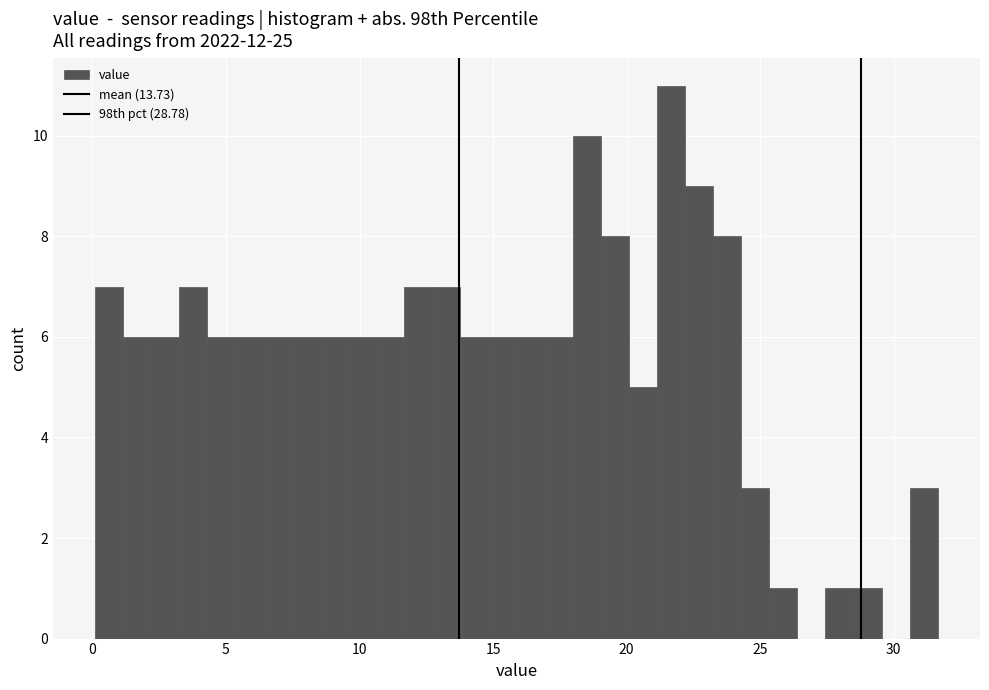

Read against the x-axis, roughly where is the centre of the tallest bar?

21.5